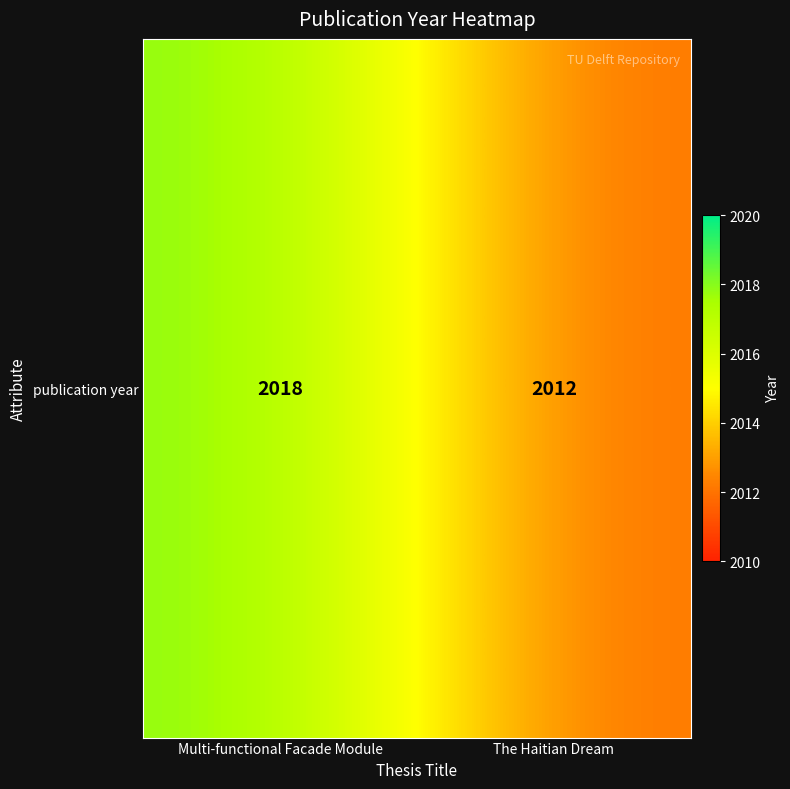

True or false: the data shows 1406 at The Haitian Dream.

False